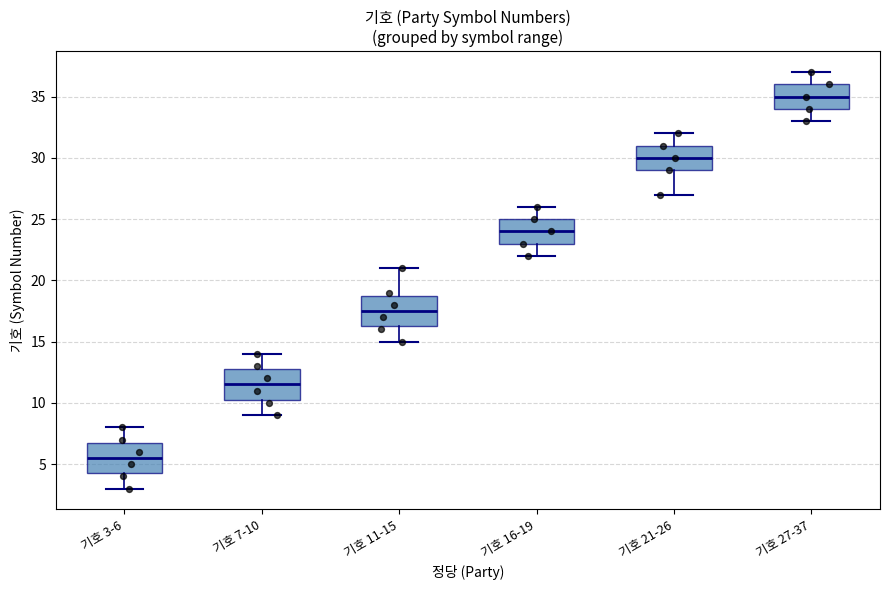

Reading left to right, read every box against the y-axis: the position of its median line, the range the box covers, and the ends of its whiskers. The values are not printed on the chart, so give them approximately, as read against the axis.

기호 3-6: median 5.5, box 4.5 to 7.0, whiskers 3.0 to 8.0
기호 7-10: median 11.5, box 10.5 to 13.0, whiskers 9.0 to 14.0
기호 11-15: median 17.5, box 16.5 to 19.0, whiskers 15.0 to 21.0
기호 16-19: median 24.0, box 23.0 to 25.0, whiskers 22.0 to 26.0
기호 21-26: median 30.0, box 29.0 to 31.0, whiskers 27.0 to 32.0
기호 27-37: median 35.0, box 34.0 to 36.0, whiskers 33.0 to 37.0